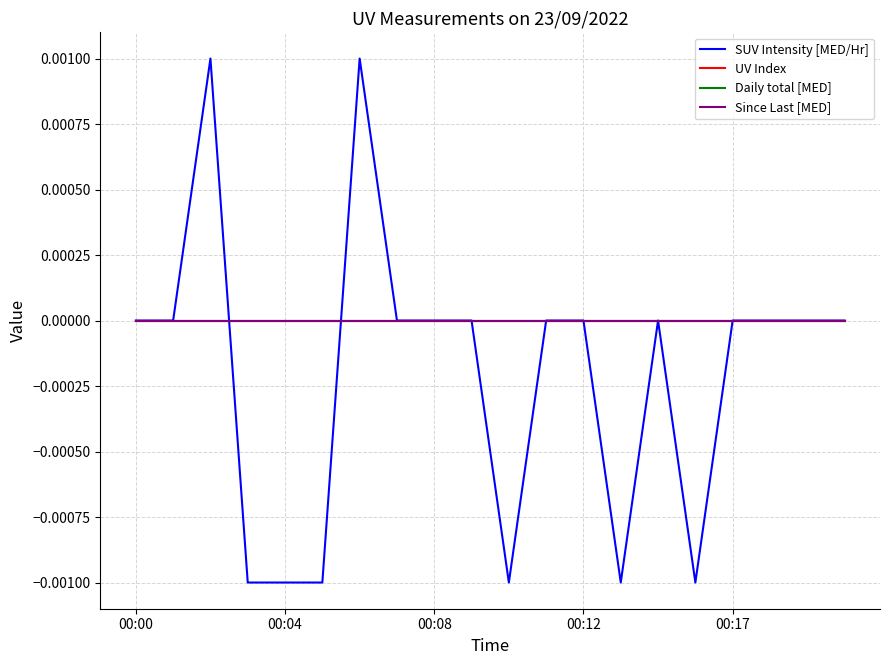

Does the chart display data point markers on the line(s)?

No